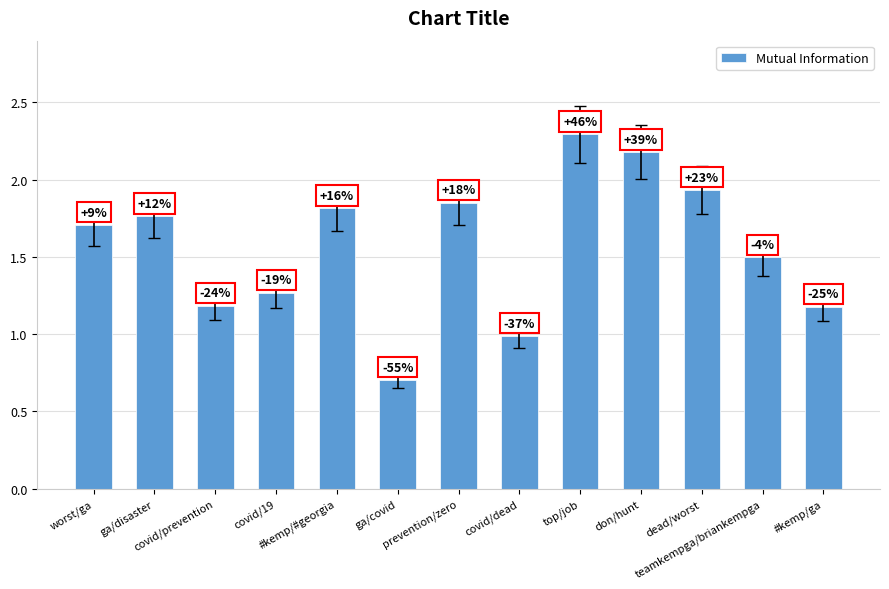

Rank the categories by value from lowest to highest.

ga/covid, covid/dead, #kemp/ga, covid/prevention, covid/19, teamkempga/briankempga, worst/ga, ga/disaster, #kemp/#georgia, prevention/zero, dead/worst, don/hunt, top/job